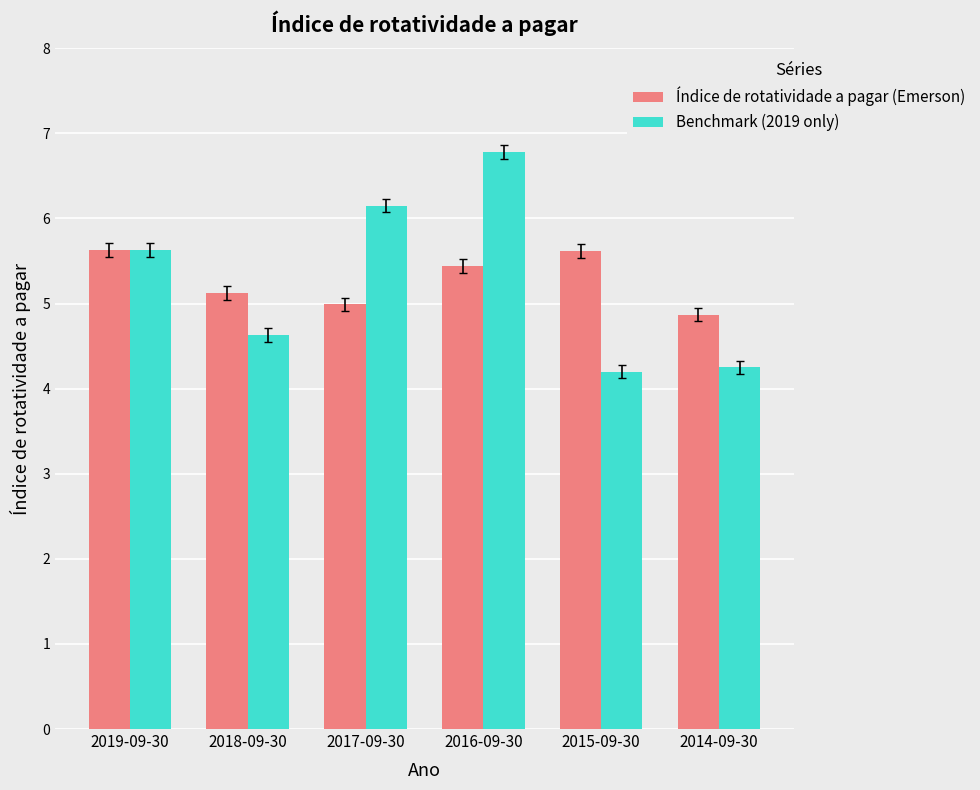

At which category is the sum across all series the highest?

2016-09-30